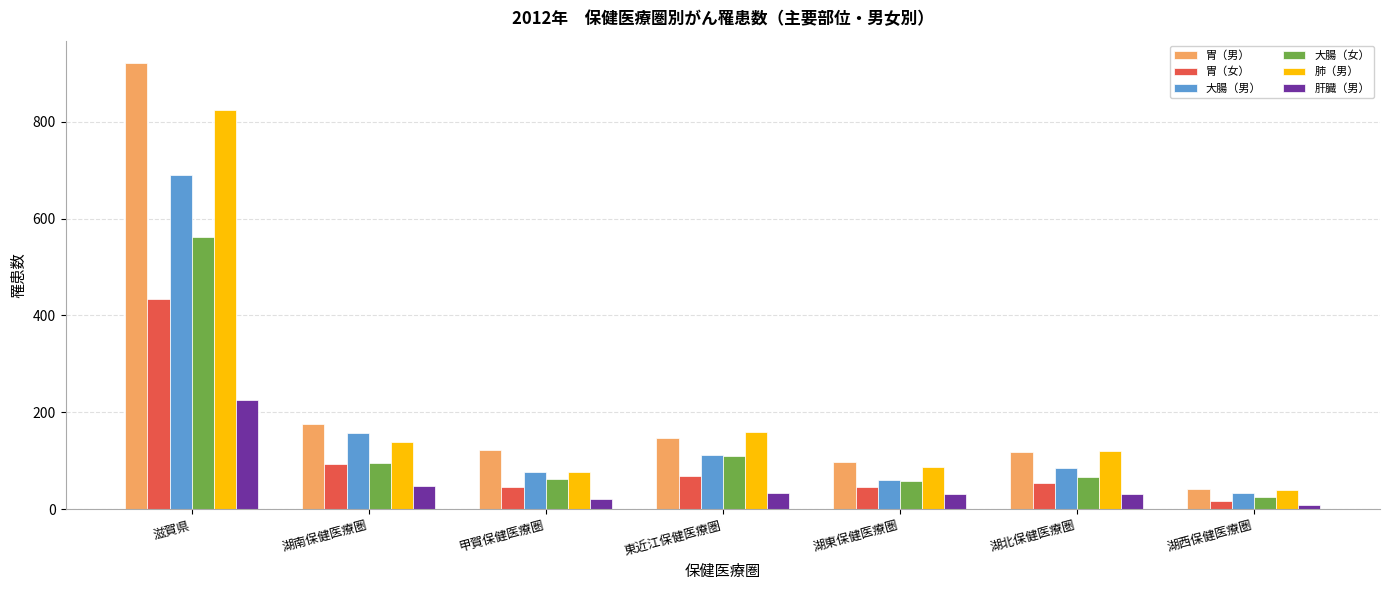

How many distinct data groups are displayed?

6